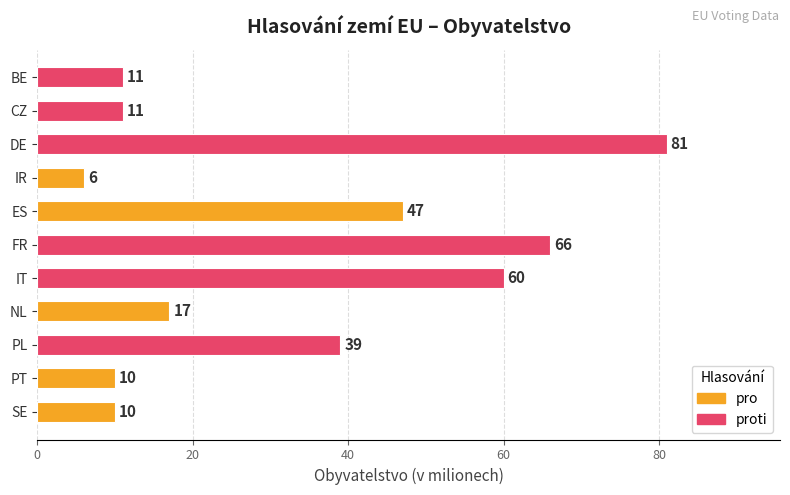

At which category does the chart reach its peak across all series?

DE